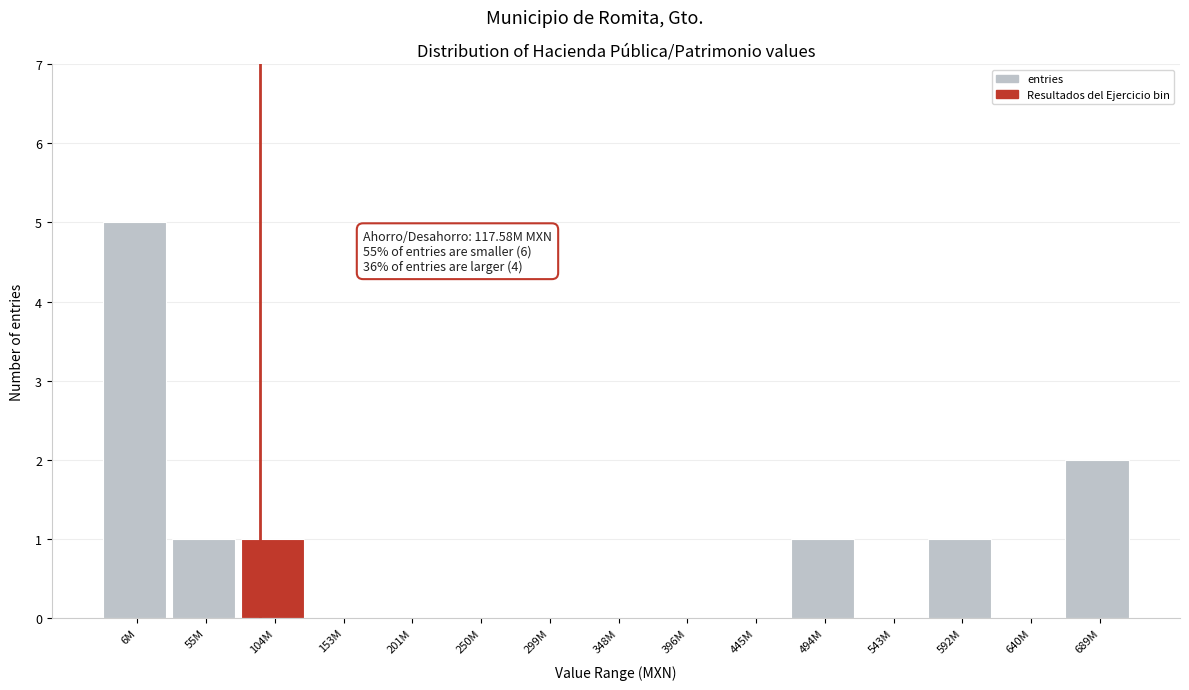

Reading left to right, what are all the values shown in this chart?

6M=5	55M=1	104M=1	153M=0	201M=0	250M=0	299M=0	348M=0	396M=0	445M=0	494M=1	543M=0	592M=1	640M=0	689M=2